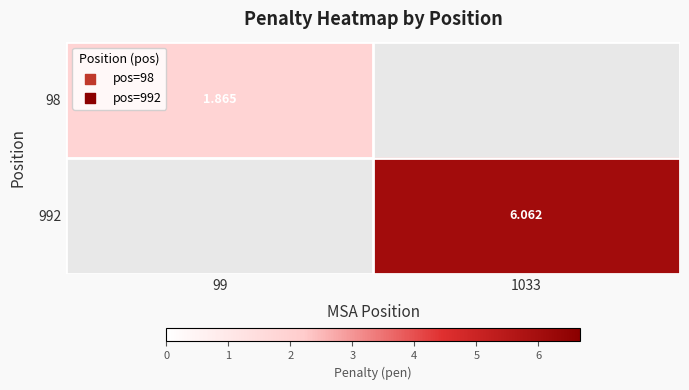

What is the difference between the maximum and minimum values in the 98 series?

1.9